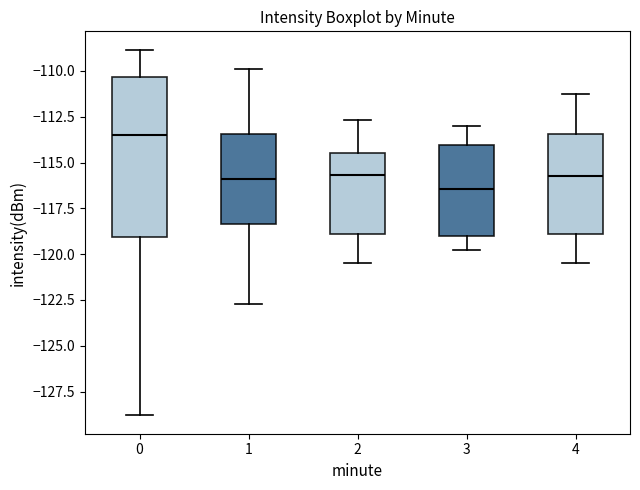

Reading left to right, read every box against the y-axis: the position of its median line, the range the box covers, and the ends of its whiskers. The values are not printed on the chart, so give them approximately, as read against the axis.

0: median -113.5, box -119.0 to -110.5, whiskers -129.0 to -109.0
1: median -116.0, box -118.5 to -113.5, whiskers -122.5 to -110.0
2: median -115.5, box -119.0 to -114.5, whiskers -120.5 to -112.5
3: median -116.5, box -119.0 to -114.0, whiskers -120.0 to -113.0
4: median -115.5, box -119.0 to -113.5, whiskers -120.5 to -111.0